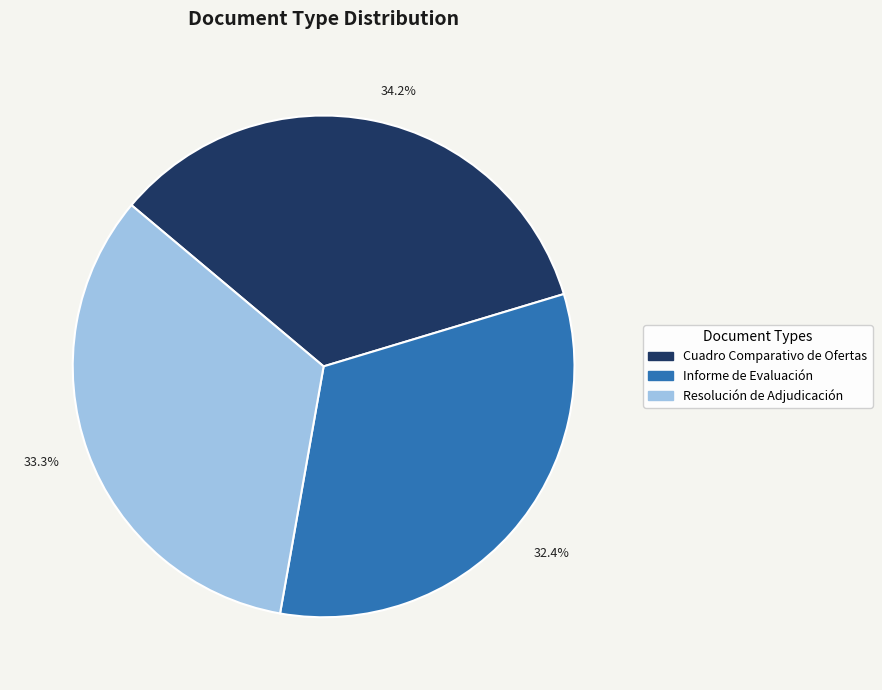

What is the ratio of the value at Cuadro Comparativo de Ofertas to the value at Resolución de Adjudicación?

1.0